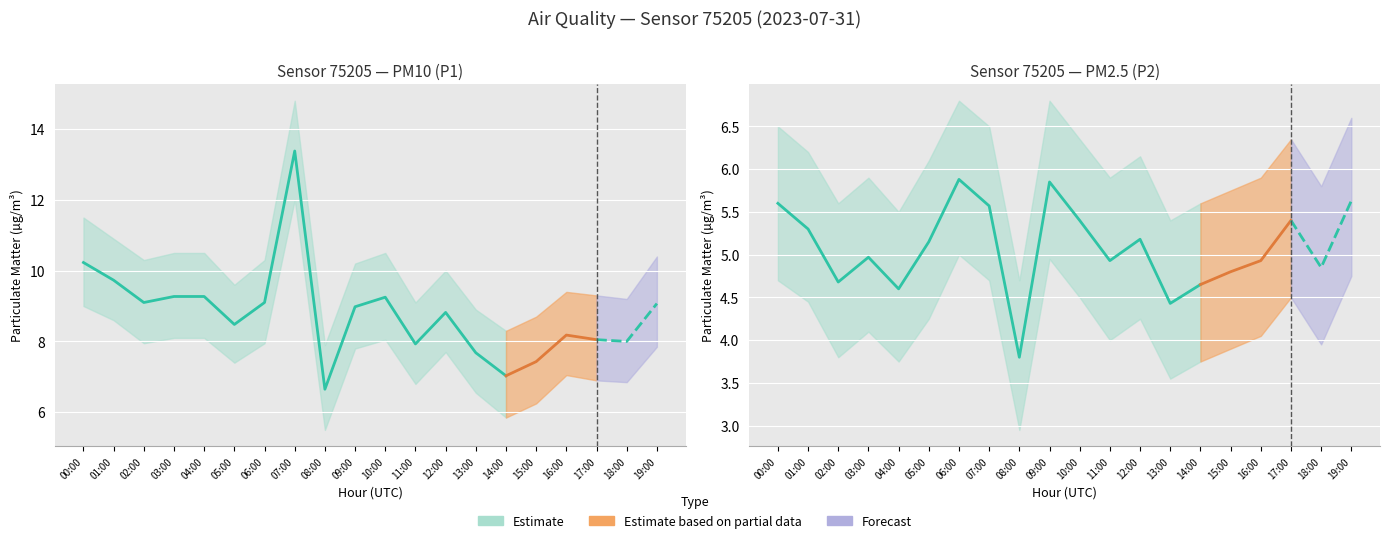

What is the maximum value for P1?

13.4